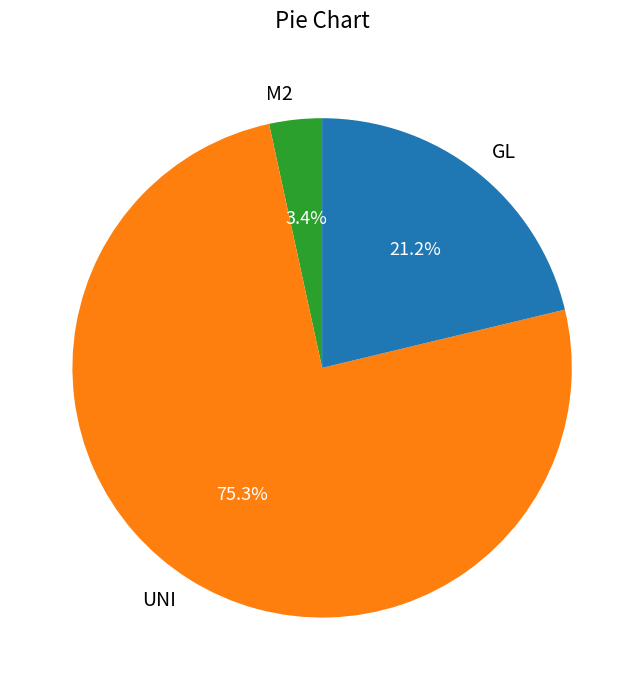

To the nearest percent, what portion does UNI represent?

75%